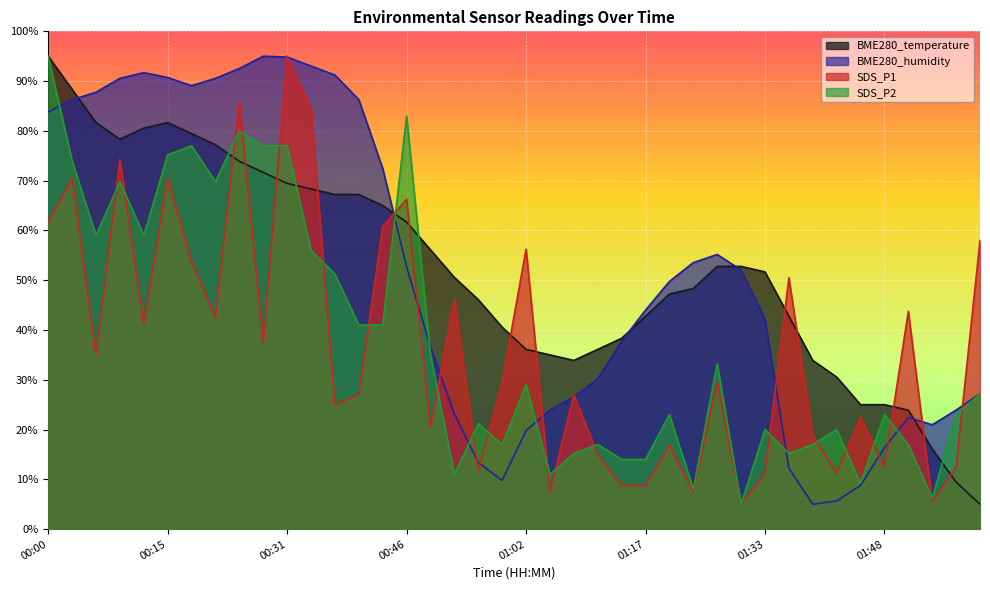

What is the label of the 17th point from the left?

00:50